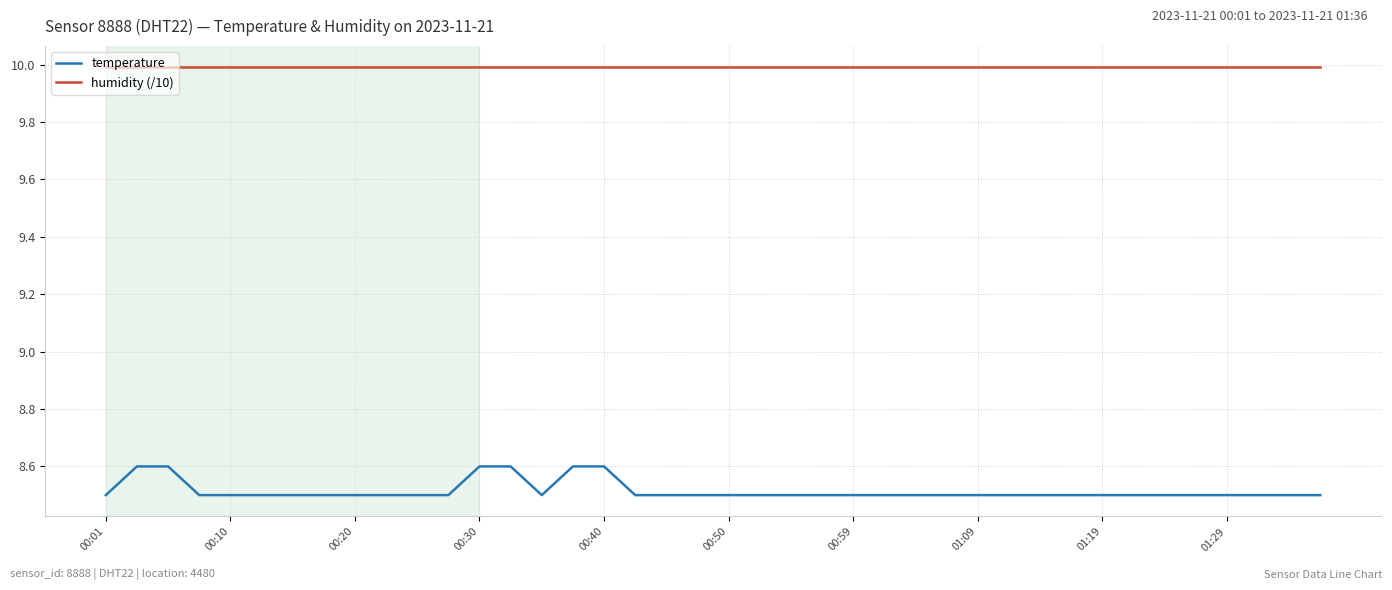

True or false: temperature and humidity (/10) cross at least once.

False